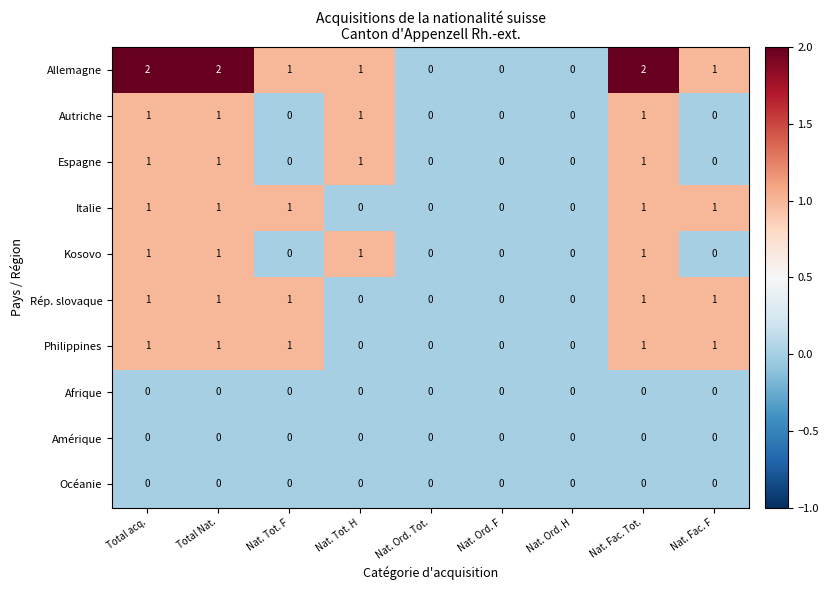

Count the Allemagne values in the range 0 to 2.

9